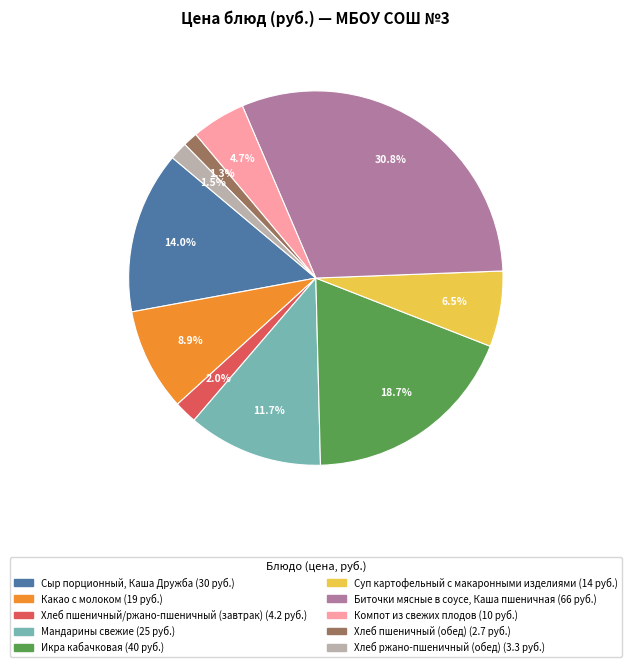

How much of the chart is everything except Хлеб пшеничный (обед)?

98.7%